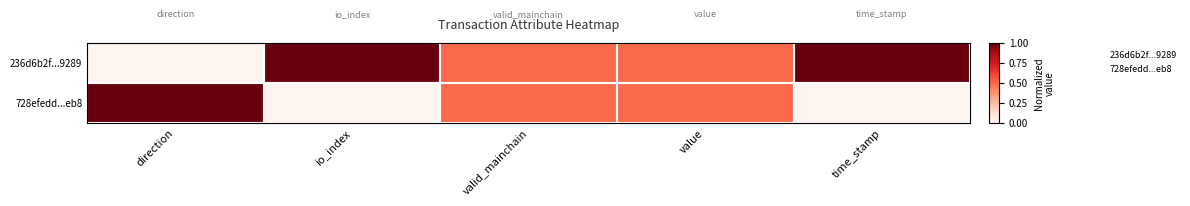

Rank the series by their average value, from lowest to highest.

728efedd...eb8, 236d6b2f...9289